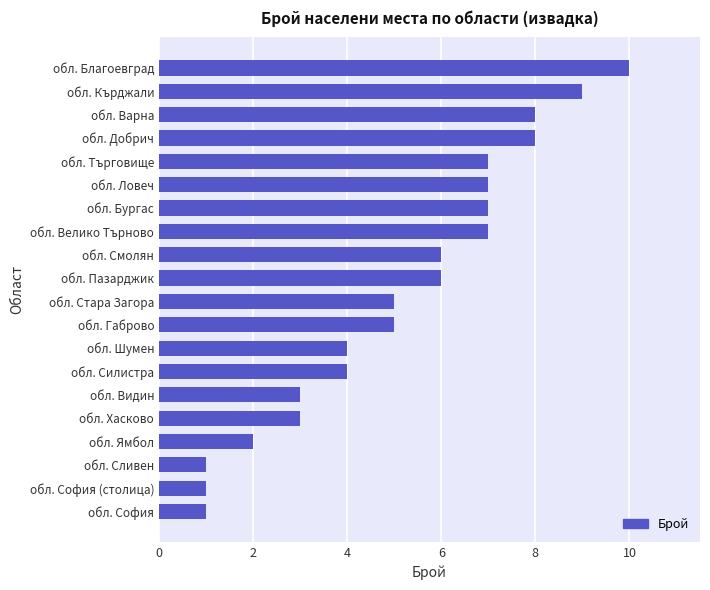

What is the sum of all values?

104